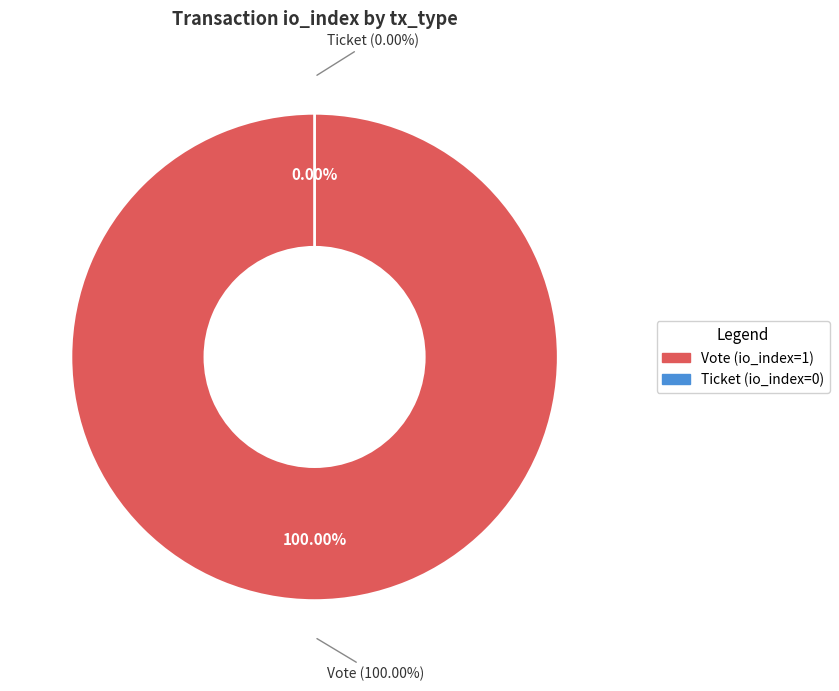

Combined, do Vote and Ticket account for over 50%?

Yes